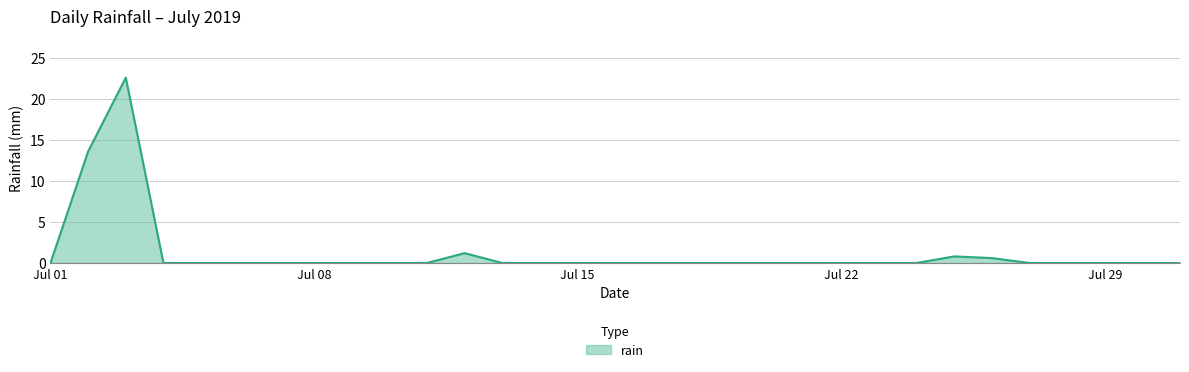

Does the chart display data point markers on the line(s)?

No